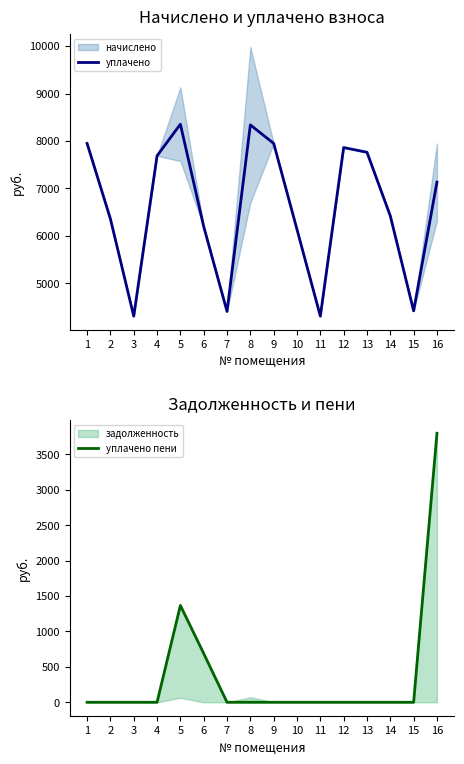

The value of уплачено at 16 is 7133.6. True or false?

True